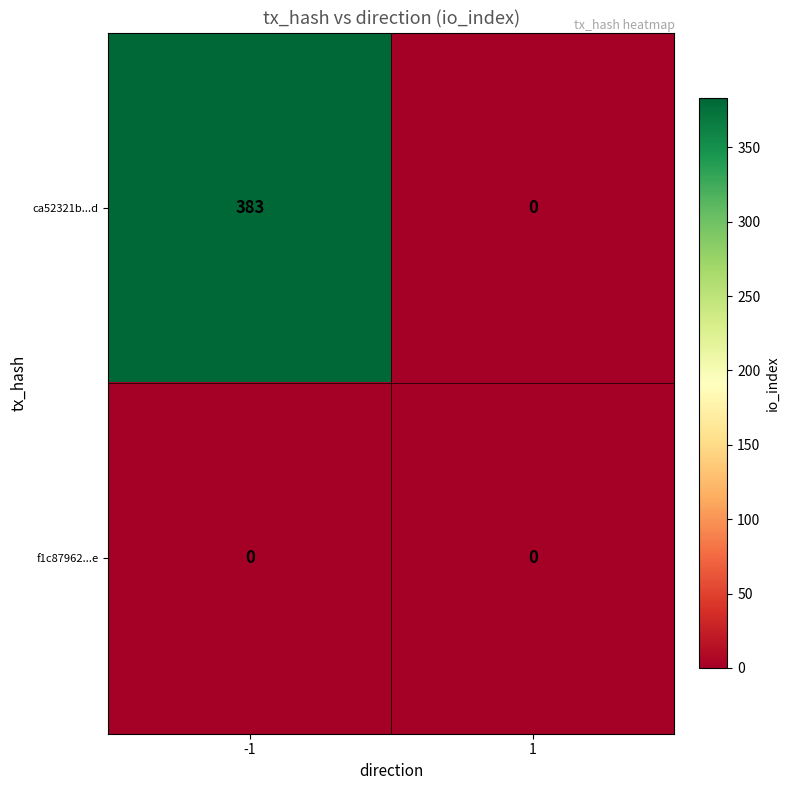

Reading left to right, transcribe all the data shown in this chart.

ca52321b...d: 383	0
f1c87962...e: 0	0